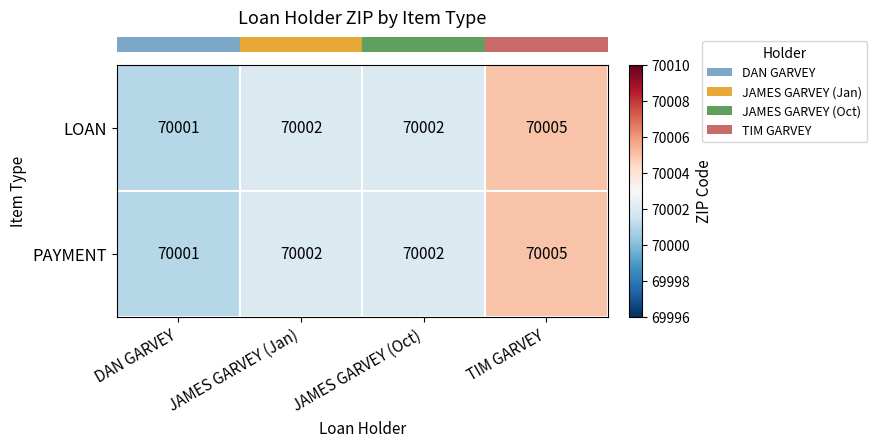

What is the approximate value of LOAN at JAMES GARVEY (Jan)?

70002